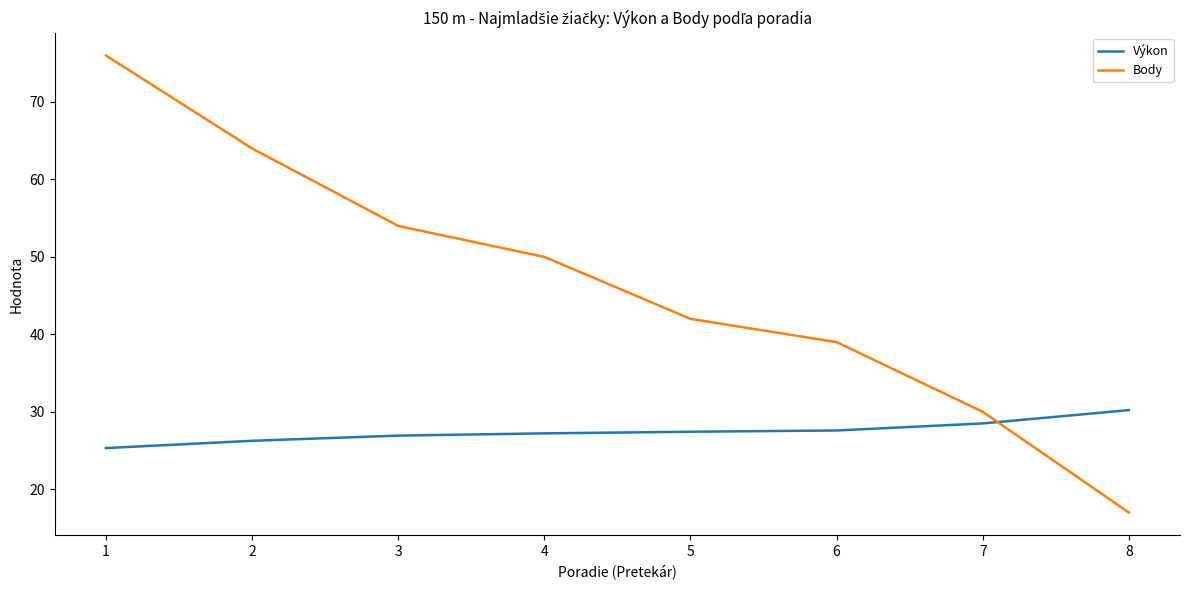

Rank the series by their maximum value, from lowest to highest.

Výkon, Body